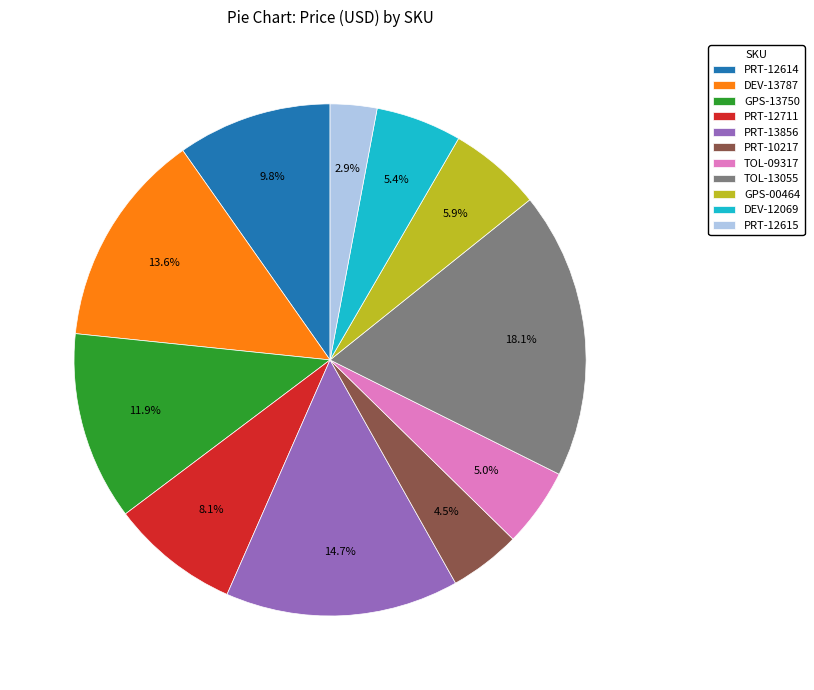

Does any single category account for the majority?

No